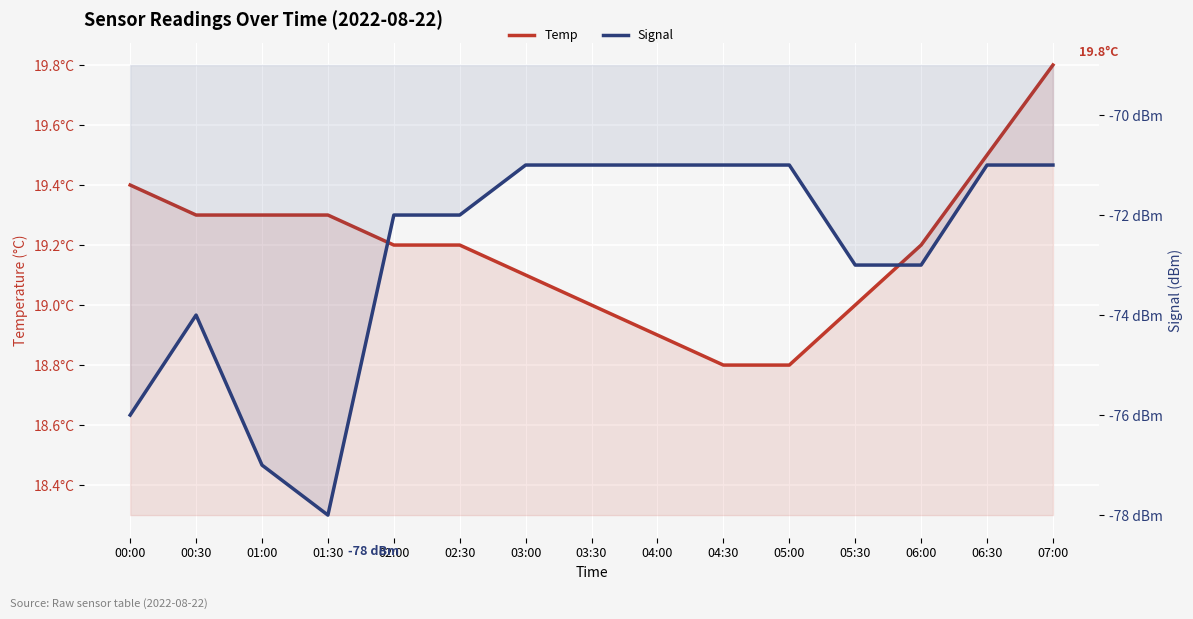

How many values in the Signal series exceed -72?

7